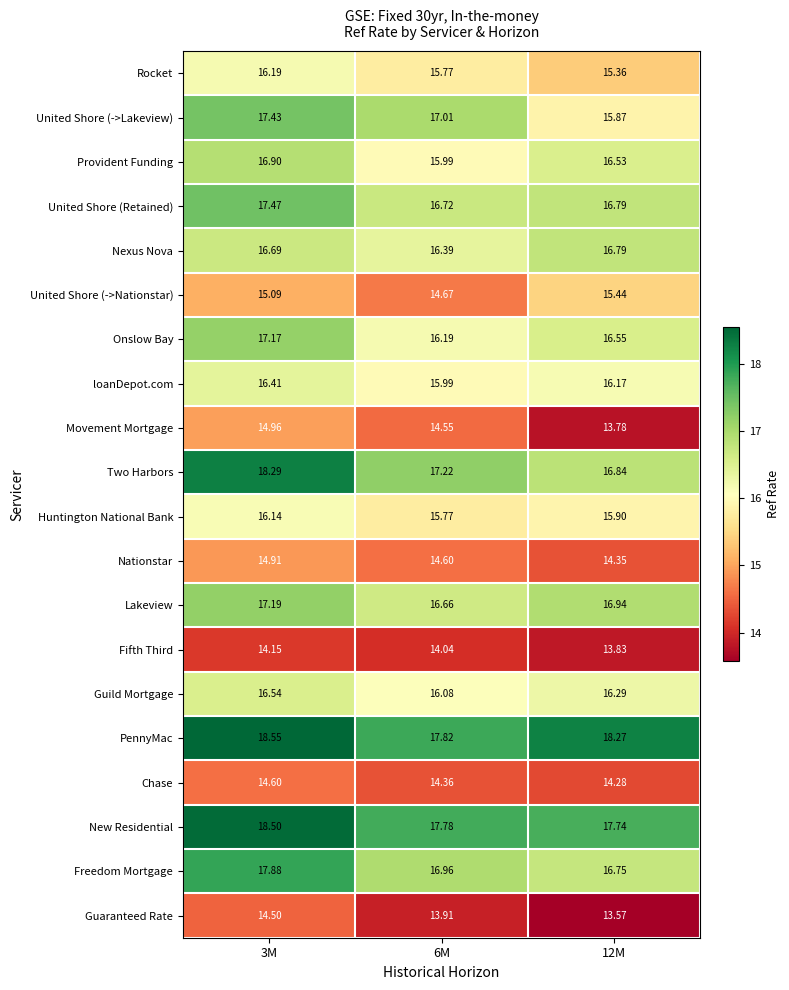

How many categories are shown in the chart?

3